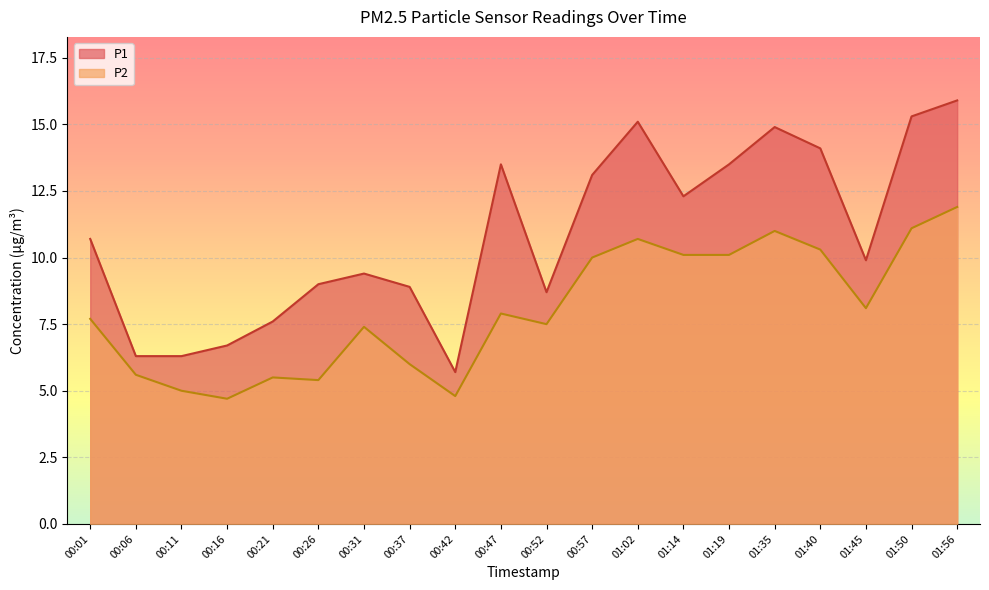

Between 00:11 and 00:42, which series saw the biggest shift?

P1